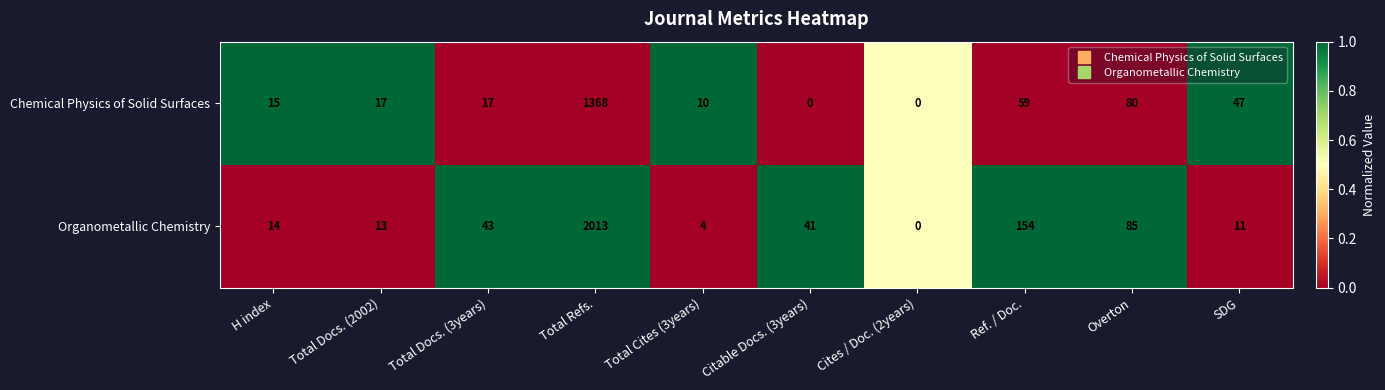

How many data points in Chemical Physics of Solid Surfaces are less than 17?

4